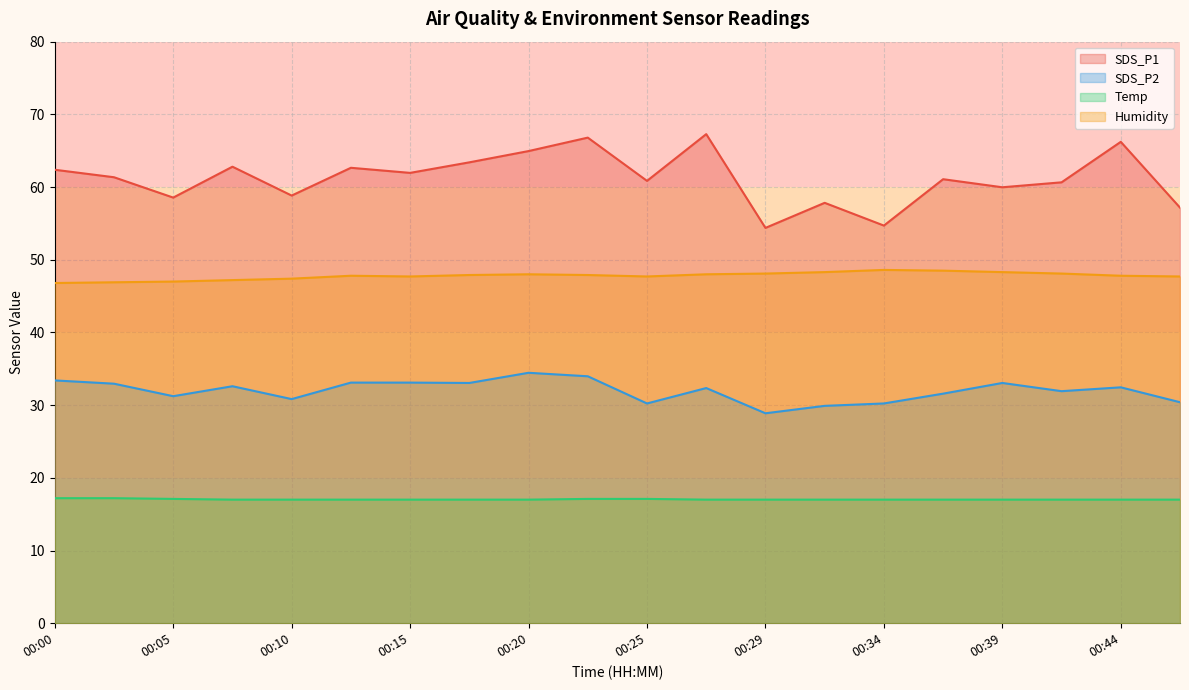

What is the total value across all series at 00:02?

158.4